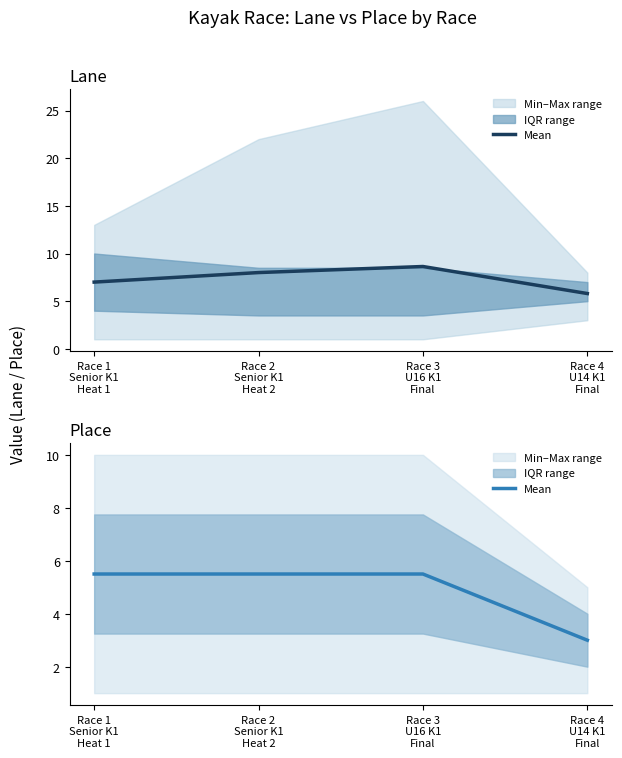

Does the chart display data point markers on the line(s)?

No